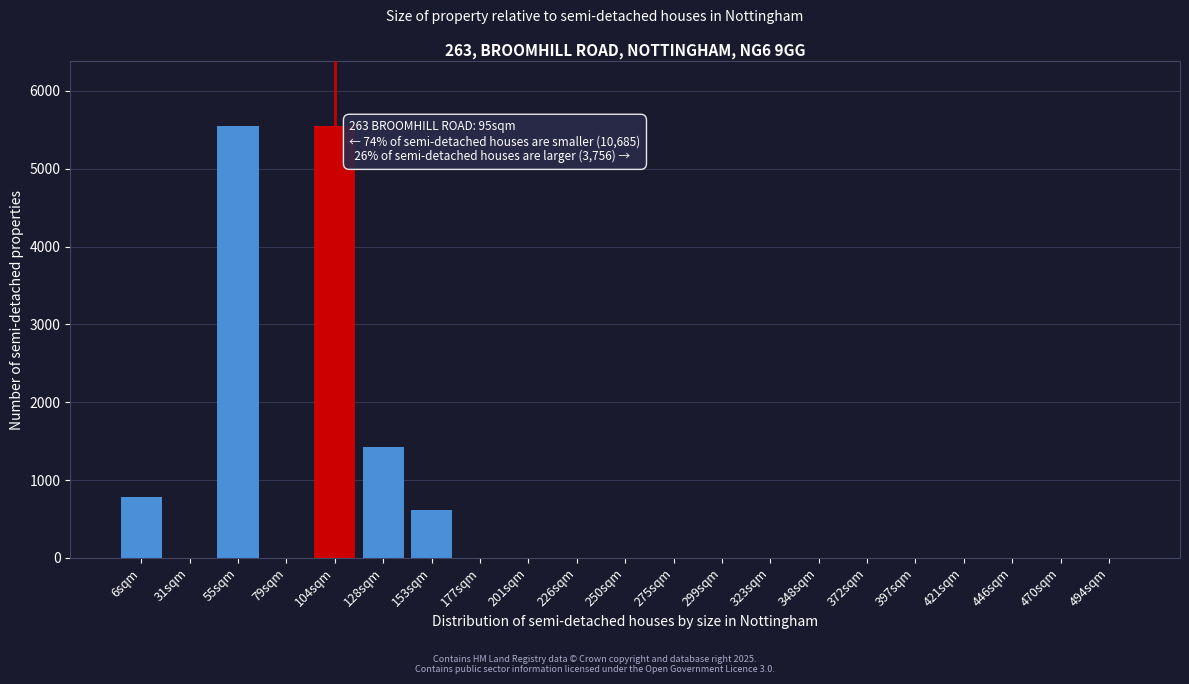

Reading left to right, what are all the values shown in this chart?

6sqm=780	31sqm=0	55sqm=5550	79sqm=0	104sqm=5550	128sqm=1420	153sqm=620	177sqm=0	201sqm=0	226sqm=0	250sqm=0	275sqm=0	299sqm=0	323sqm=0	348sqm=0	372sqm=0	397sqm=0	421sqm=0	446sqm=0	470sqm=0	494sqm=0